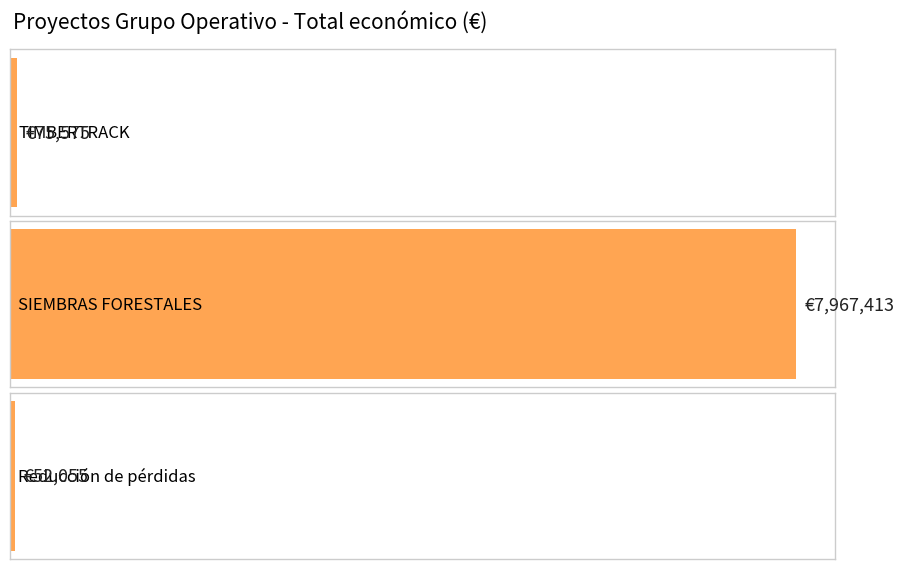

Which has a higher value, Reducción de pérdidas or TIMBERTRACK?

TIMBERTRACK